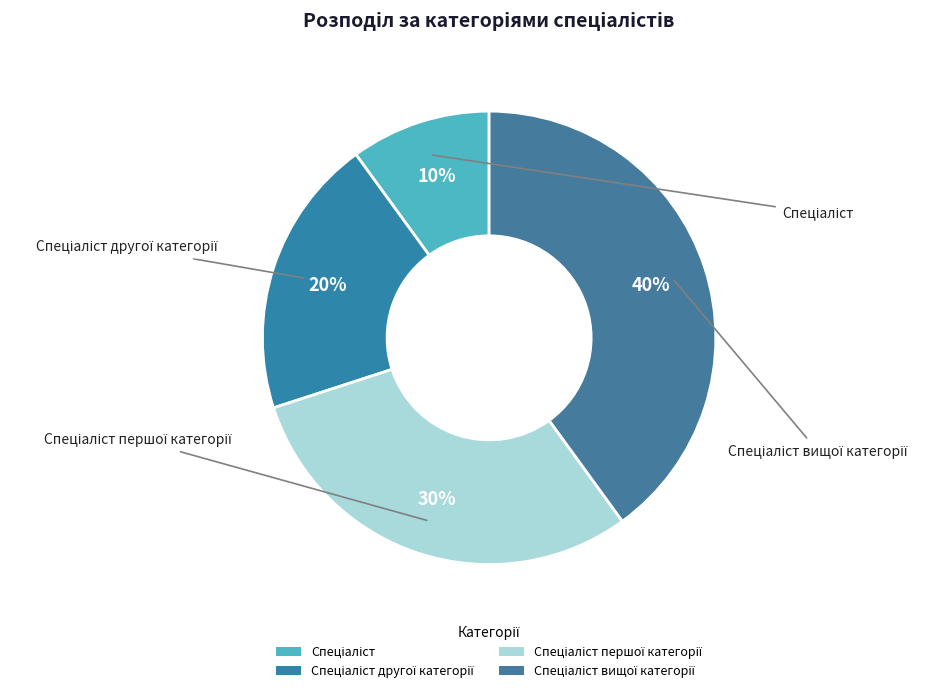

To the nearest percent, what is the average slice percentage?

25%